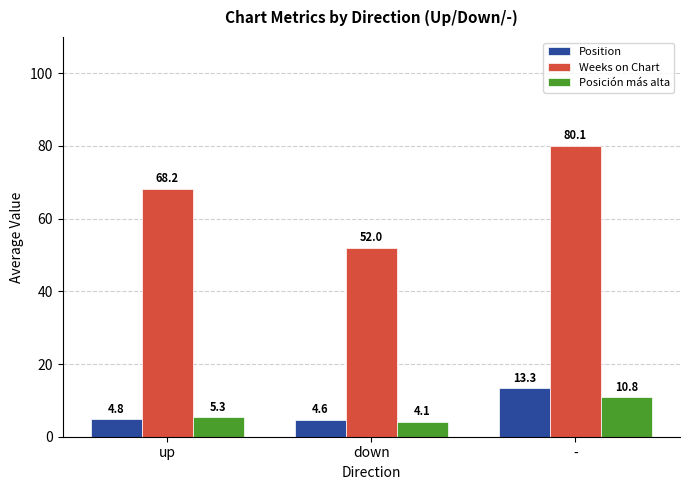

Reading left to right, extract all data points from this chart.

Position: up=4.8	down=4.6	-=13.3
Weeks on Chart: up=68.2	down=52.0	-=80.1
Posición más alta: up=5.3	down=4.1	-=10.8